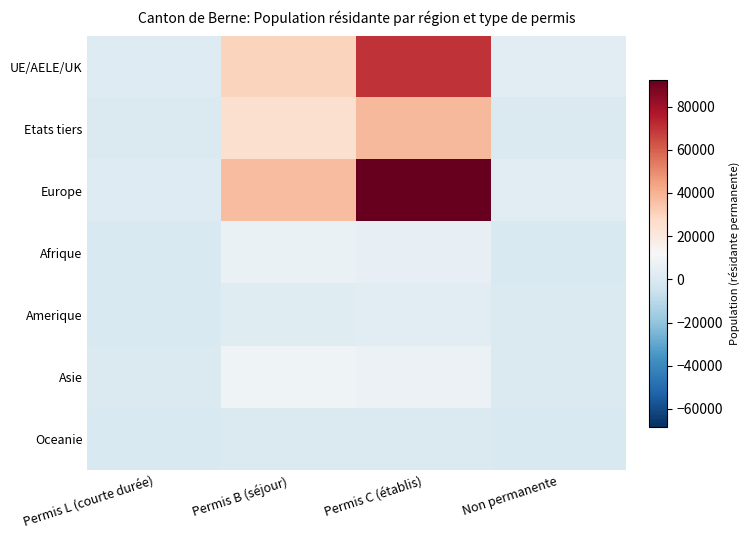

Reading left to right, transcribe all the data shown in this chart.

UE/AELE/UK: Permis L (courte durée)=1747	Permis B (séjour)=29931	Permis C (établis)=70287	Non permanente=3246
Etats tiers: Permis L (courte durée)=248	Permis B (séjour)=24712	Permis C (établis)=37794	Non permanente=355
Europe: Permis L (courte durée)=1776	Permis B (séjour)=36782	Permis C (établis)=92467	Non permanente=3343
Afrique: Permis L (courte durée)=20	Permis B (séjour)=6550	Permis C (établis)=5222	Non permanente=21
Amerique: Permis L (courte durée)=39	Permis B (séjour)=2511	Permis C (établis)=2830	Non permanente=85
Asie: Permis L (courte durée)=155	Permis B (séjour)=8502	Permis C (établis)=7334	Non permanente=148
Oceanie: Permis L (courte durée)=5	Permis B (séjour)=104	Permis C (établis)=108	Non permanente=4